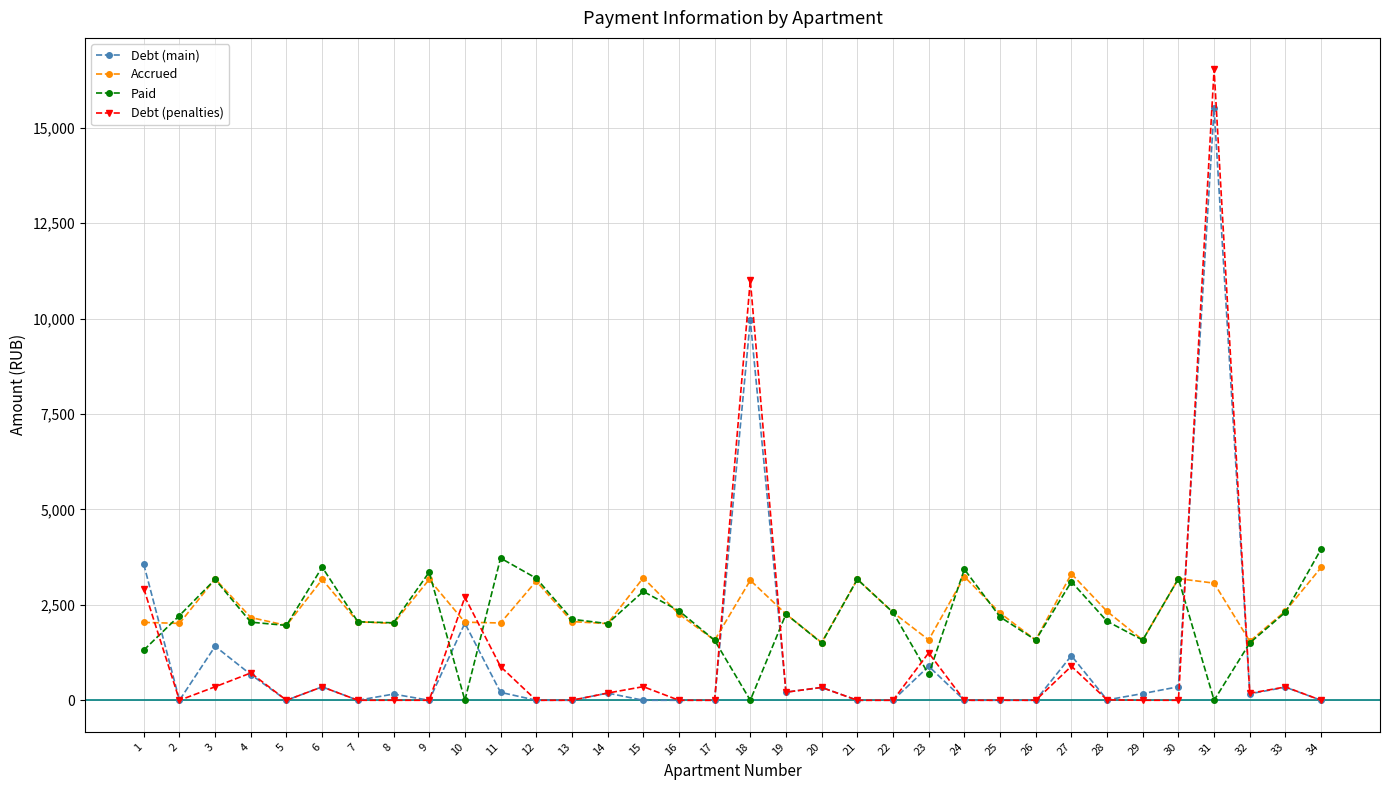

Which series changed the most between 2 and 18?

Debt (penalties)